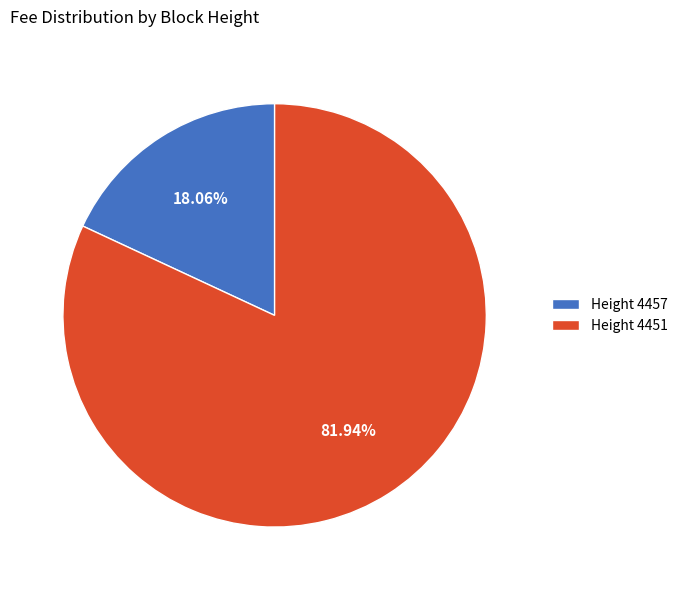

Approximately how many times larger is the value at Height 4451 compared to Height 4457?

4.5